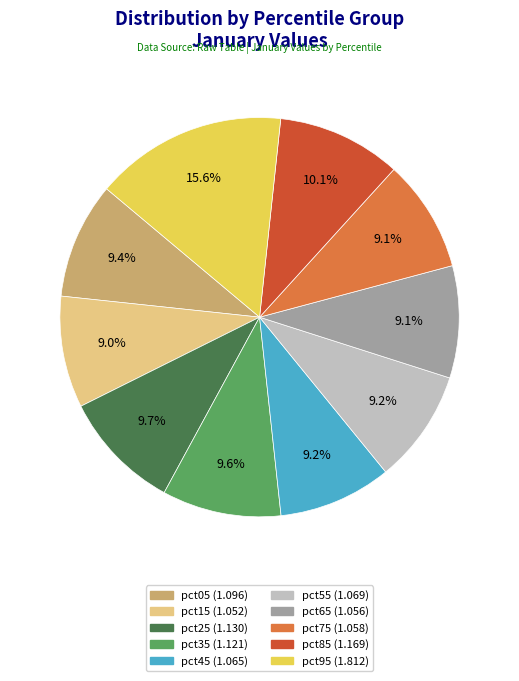

To the nearest percent, what is the difference between the largest and smallest slice percentages?

7%